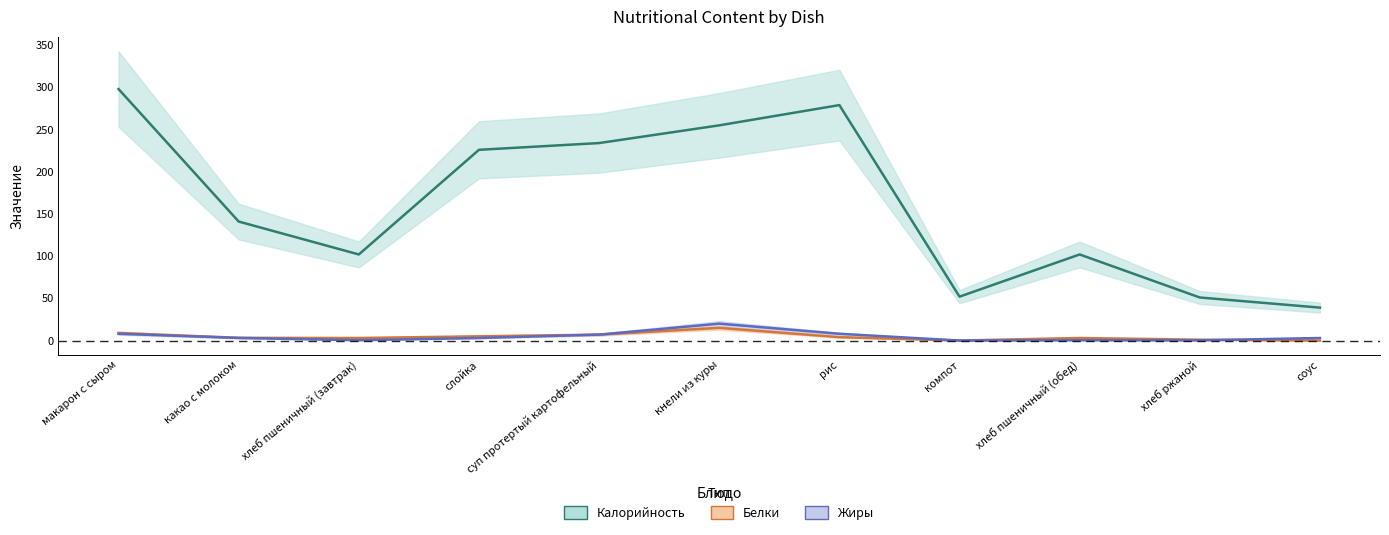

Reading left to right, what are all the values shown in this chart?

Калорийность: макарон с сыром=298.0	какао с молоком=141.0	хлеб пшеничный (завтрак)=102.0	слойка=226.0	суп протертый картофельный=234.0	кнели из куры=255.0	рис=279.0	компот=52.0	хлеб пшеничный (обед)=102.0	хлеб ржаной=51.0	соус=39.0
Белки: макарон с сыром=9.0	какао с молоком=3.2	хлеб пшеничный (завтрак)=3.0	слойка=5.0	суп протертый картофельный=7.0	кнели из куры=15.0	рис=4.0	компот=0.0	хлеб пшеничный (обед)=3.0	хлеб ржаной=1.0	соус=0.0
Жиры: макарон с сыром=8.0	какао с молоком=3.1	хлеб пшеничный (завтрак)=0.4	слойка=3.0	суп протертый картофельный=7.0	кнели из куры=20.0	рис=8.0	компот=0.0	хлеб пшеничный (обед)=0.4	хлеб ржаной=0.2	соус=3.0